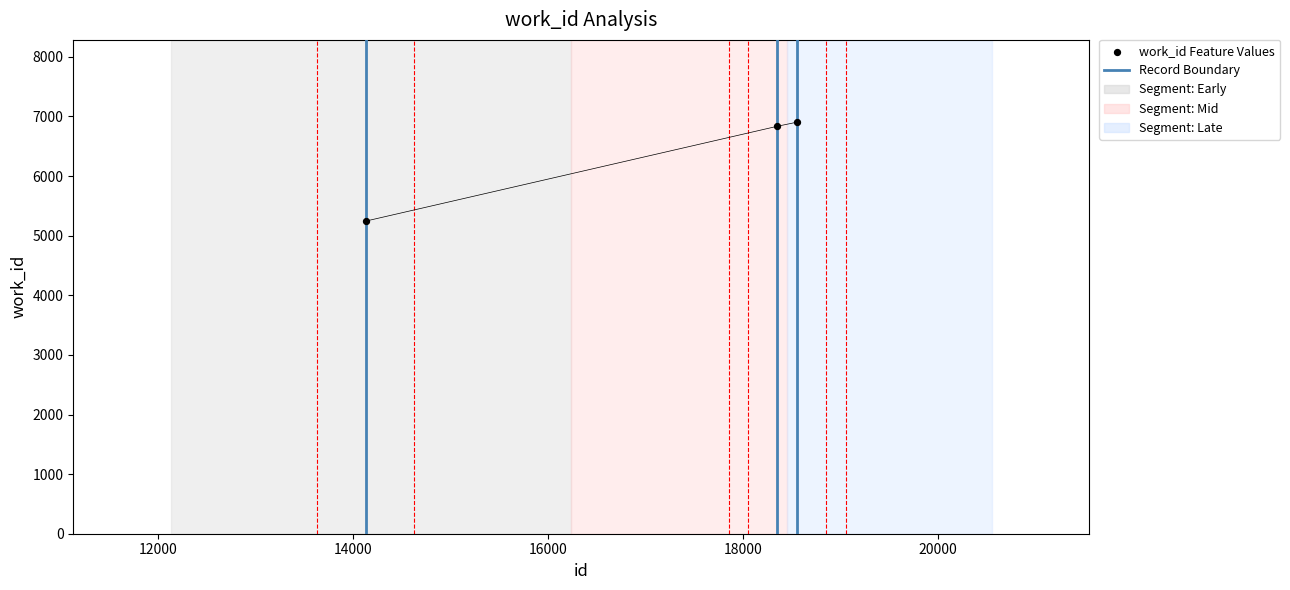

What is the range of X values (max minus min)?

4427